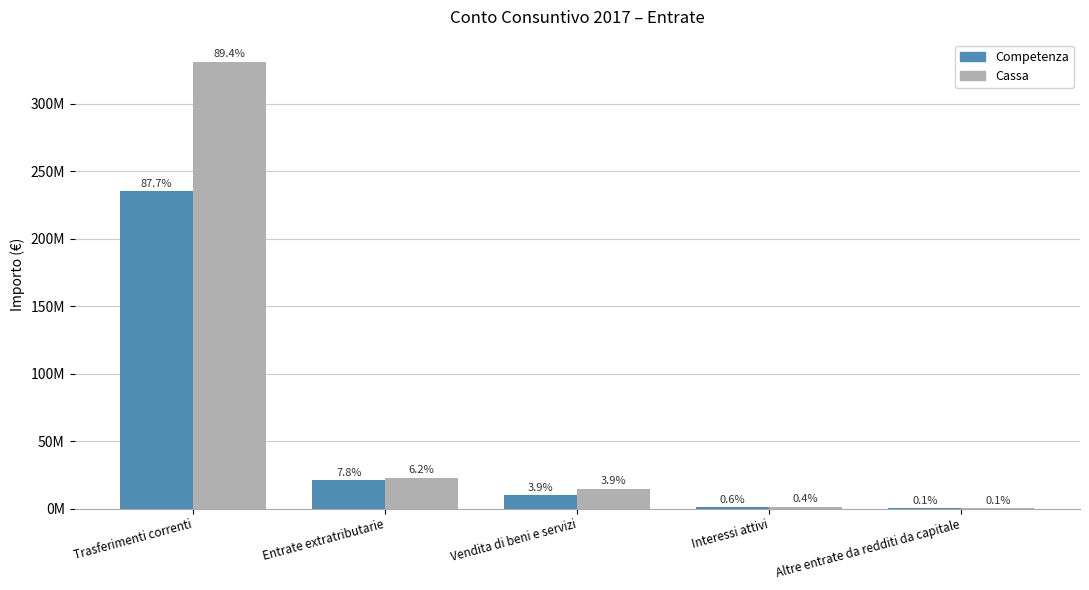

List the series in order of their overall mean, highest first.

Cassa, Competenza